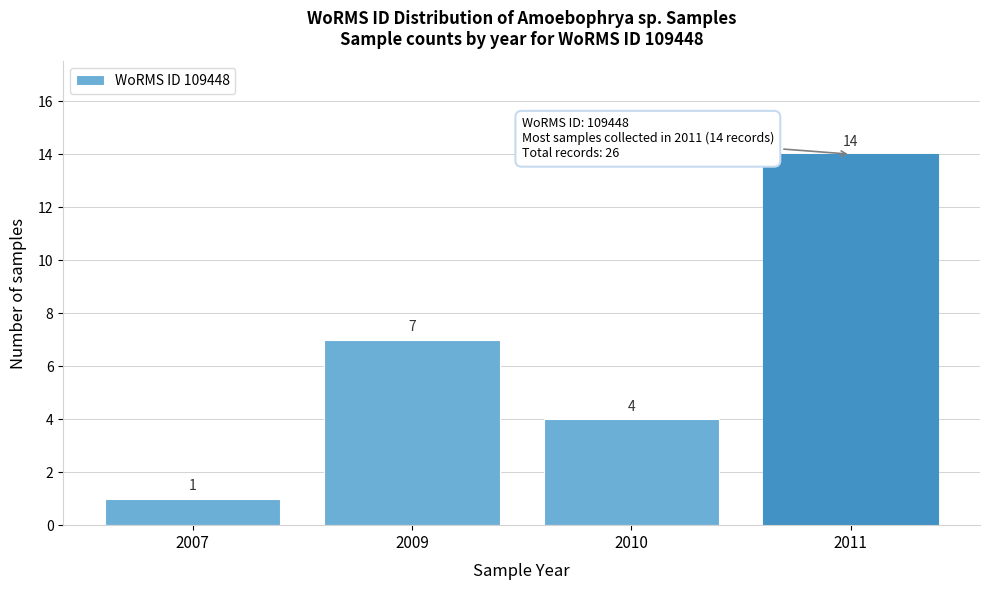

Reading left to right, extract all data points from this chart.

2007=1	2009=7	2010=4	2011=14